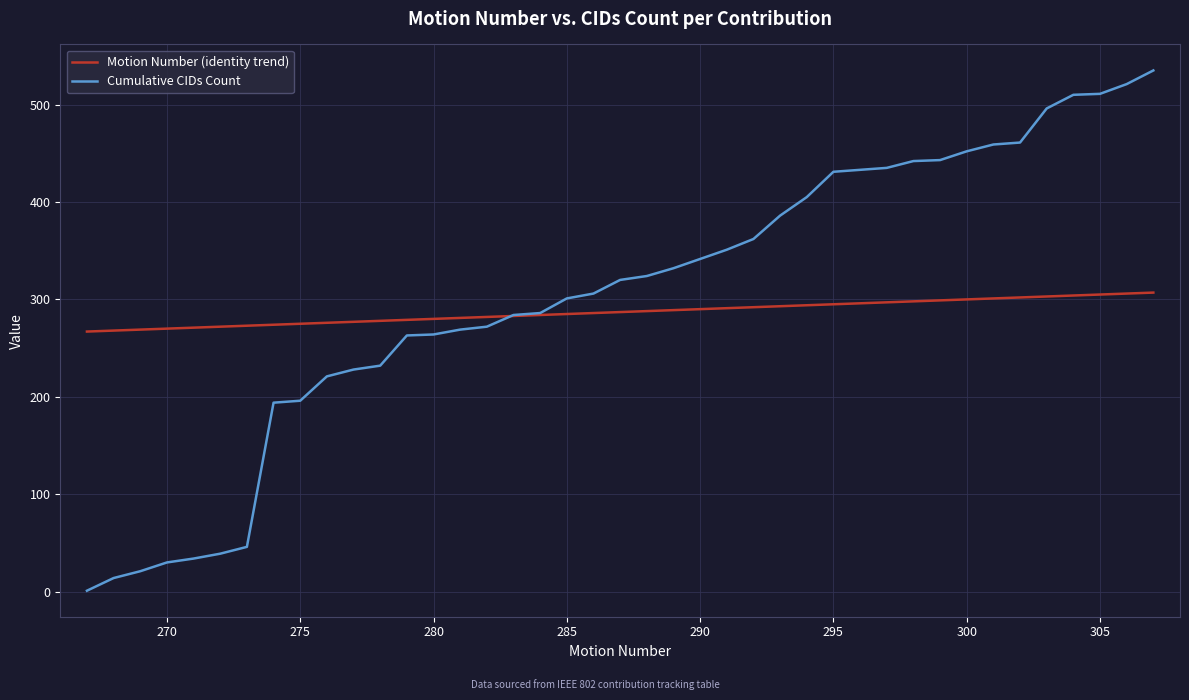

Which series ends up on top after the final intersection of Motion Number (identity trend) and Cumulative CIDs Count?

Cumulative CIDs Count